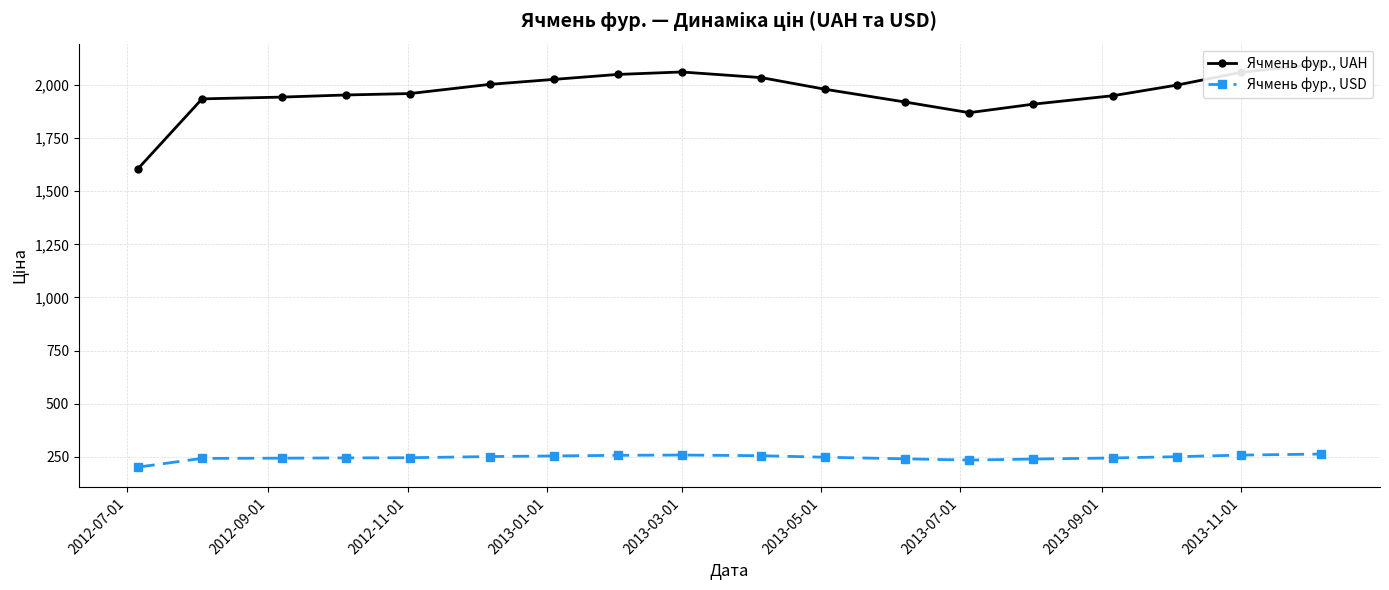

What is the value of the Ячмень фур., UAH point at the 8th from the left?

2050.0